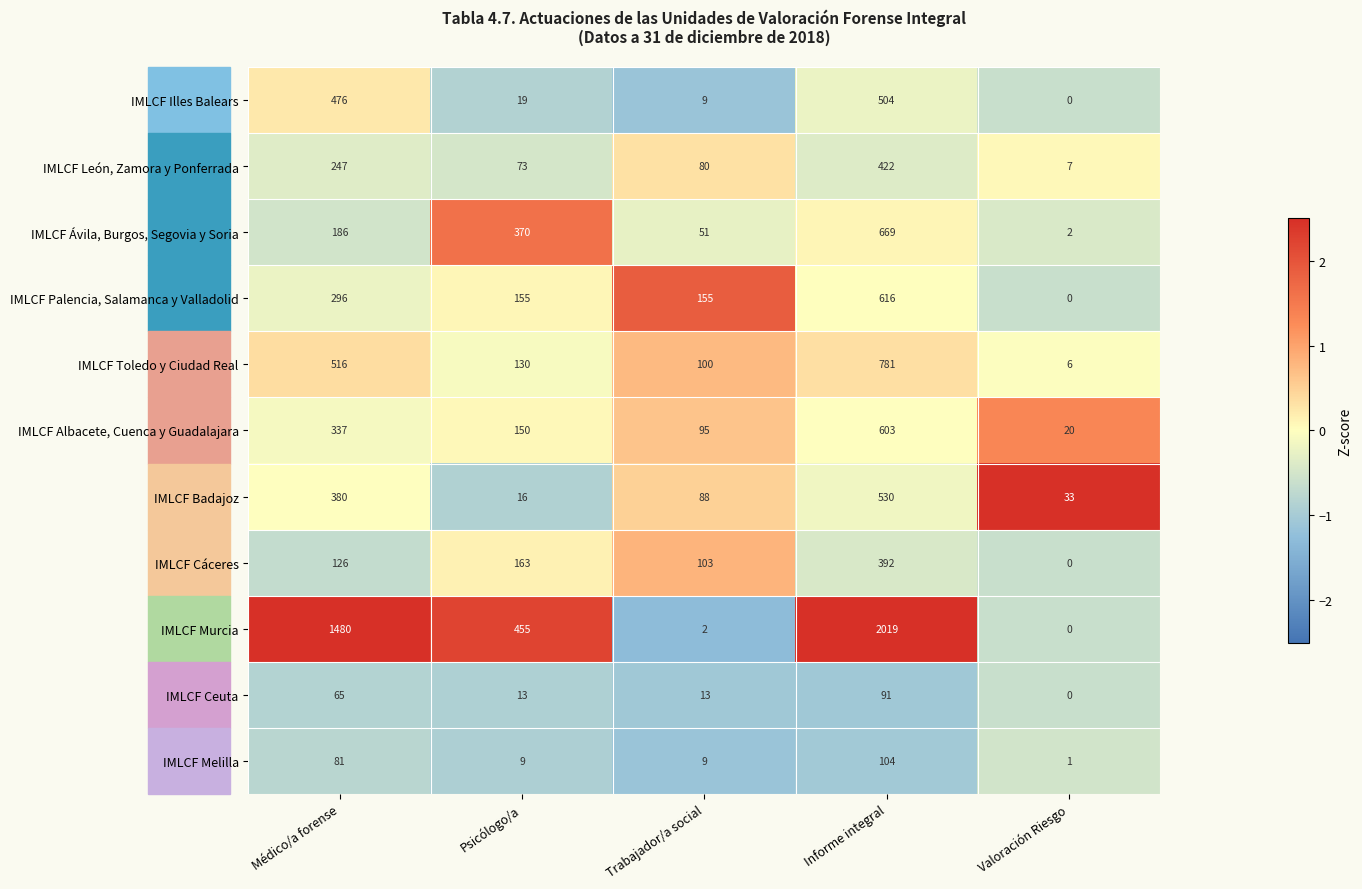

Which series has the widest spread of values?

IMLCF Murcia